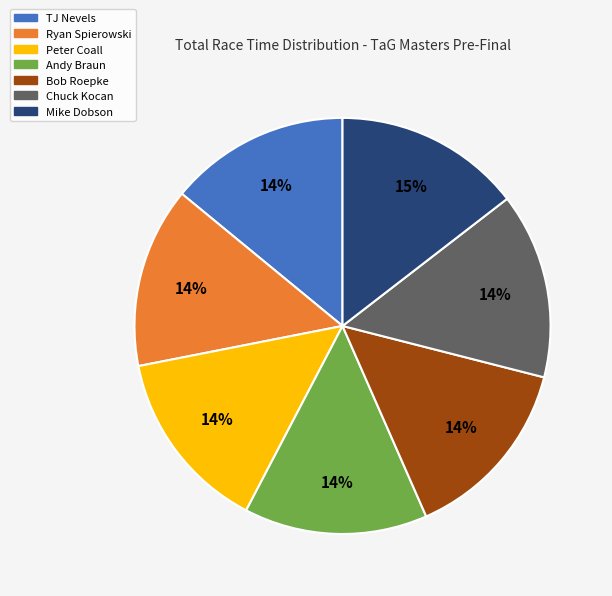

True or false: Bob Roepke accounts for 22% of the total.

False